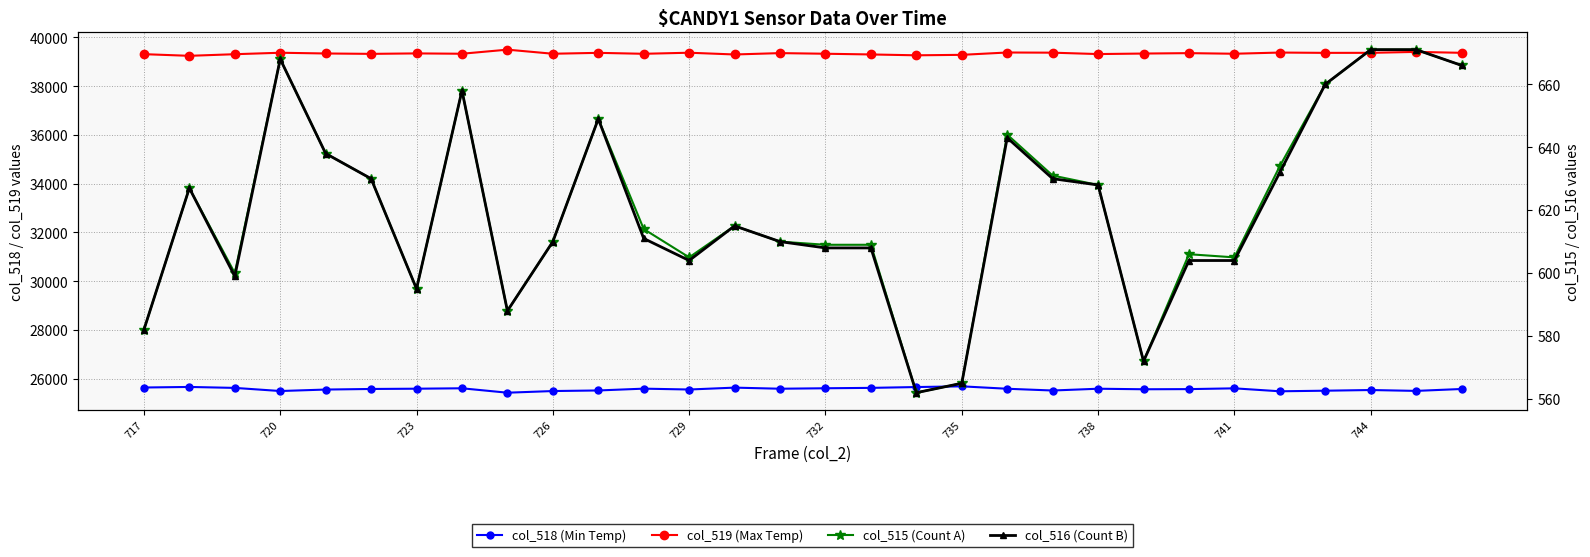

How many lines are shown in the chart?

4